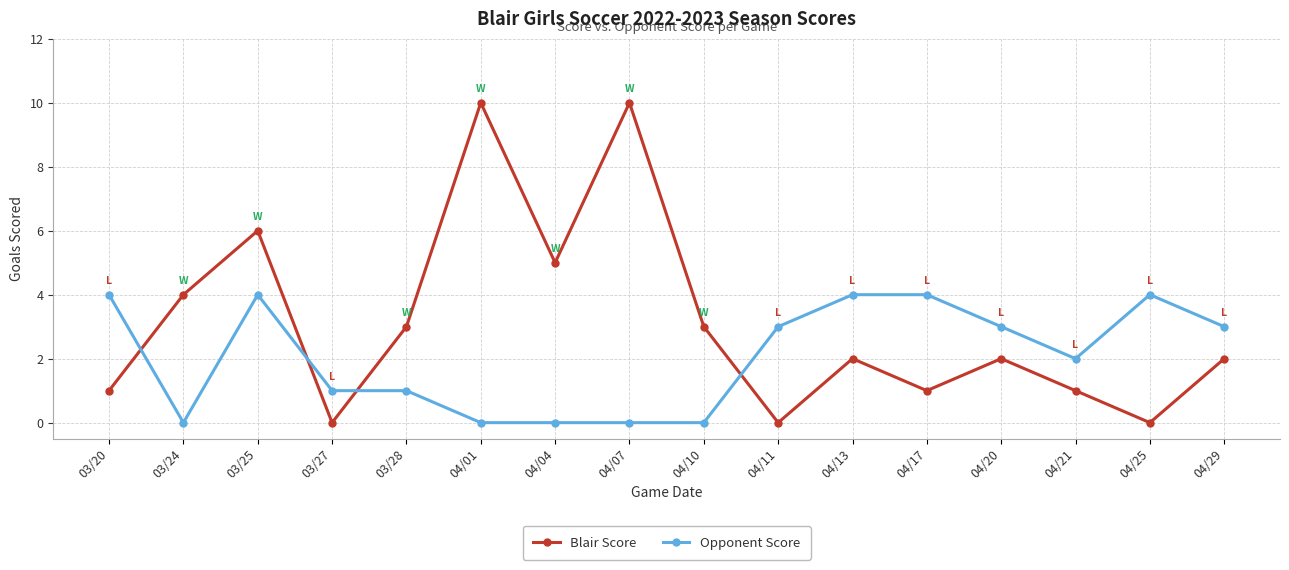

What is the sum of the Blair Score values at 04/29 and 04/17?

3